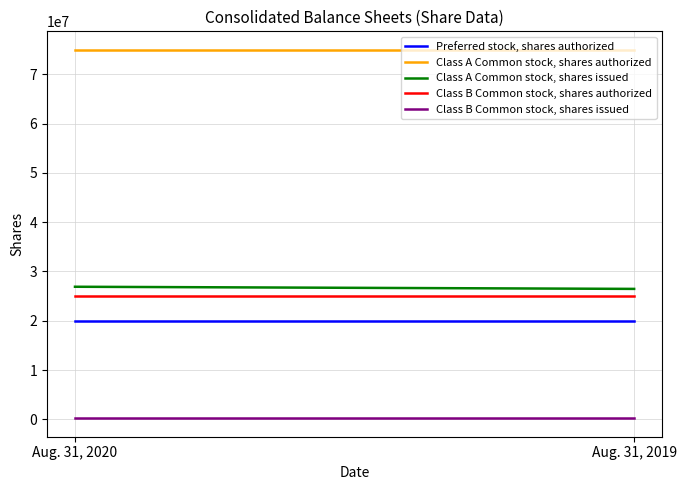

Is this an area chart (filled region under the line)?

No